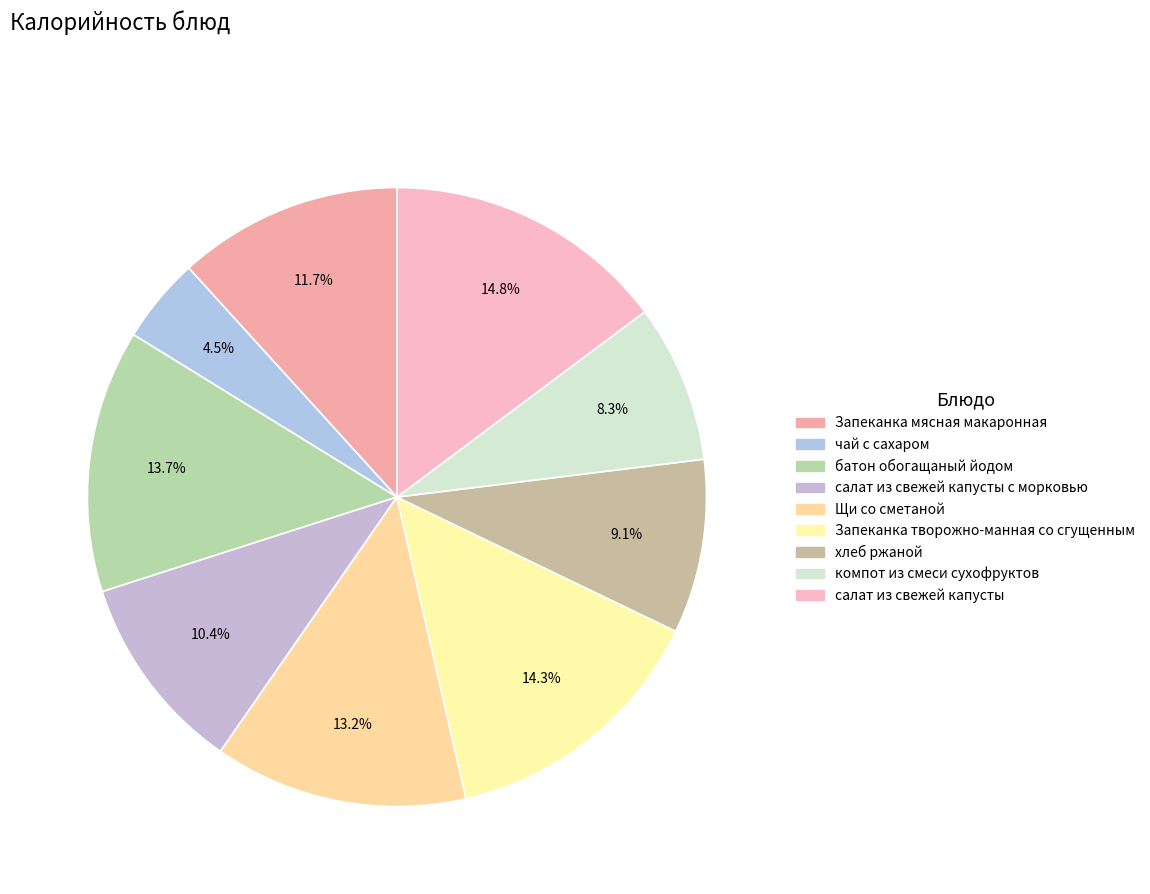

To the nearest percent, what is the average slice percentage?

11%